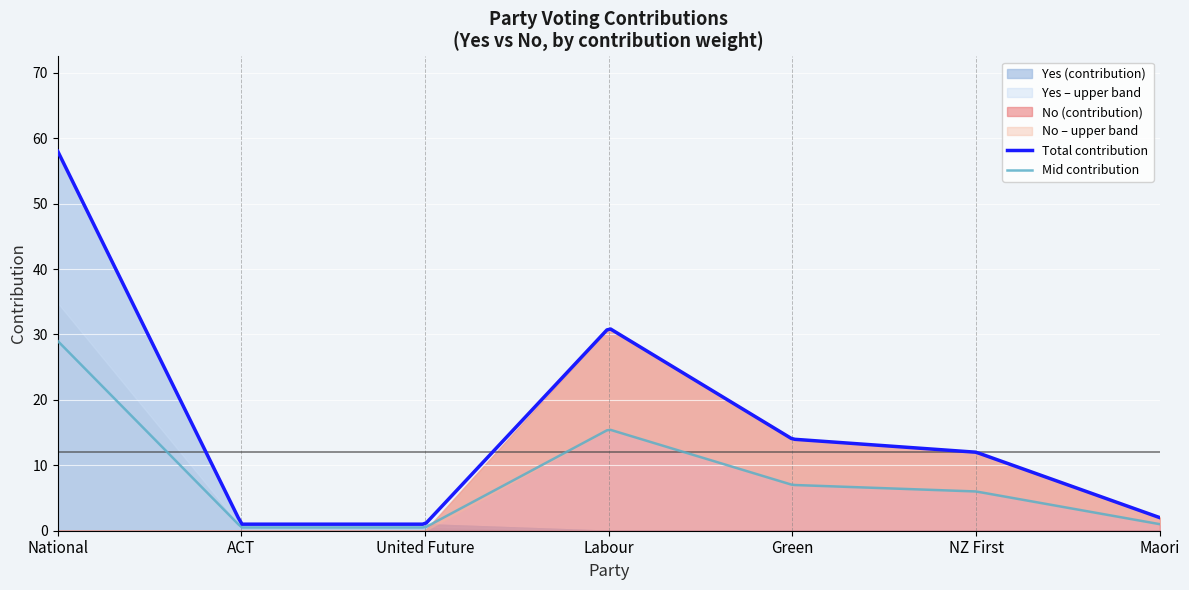

What is the total value across all series at ACT?

1